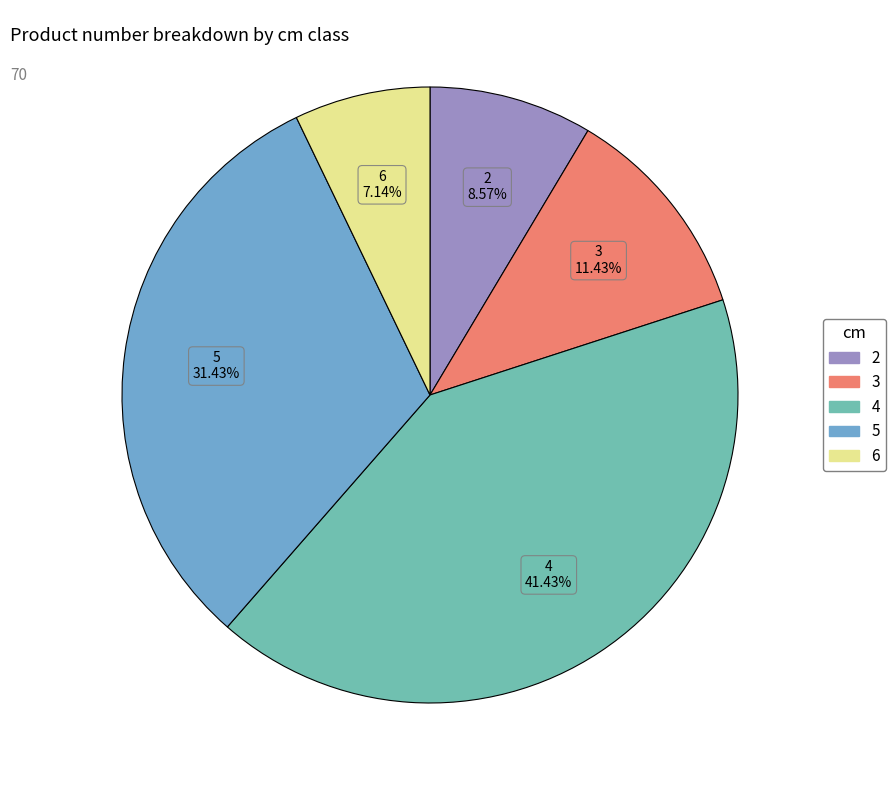

To the nearest percent, what percentage of the pie is 3?

11%